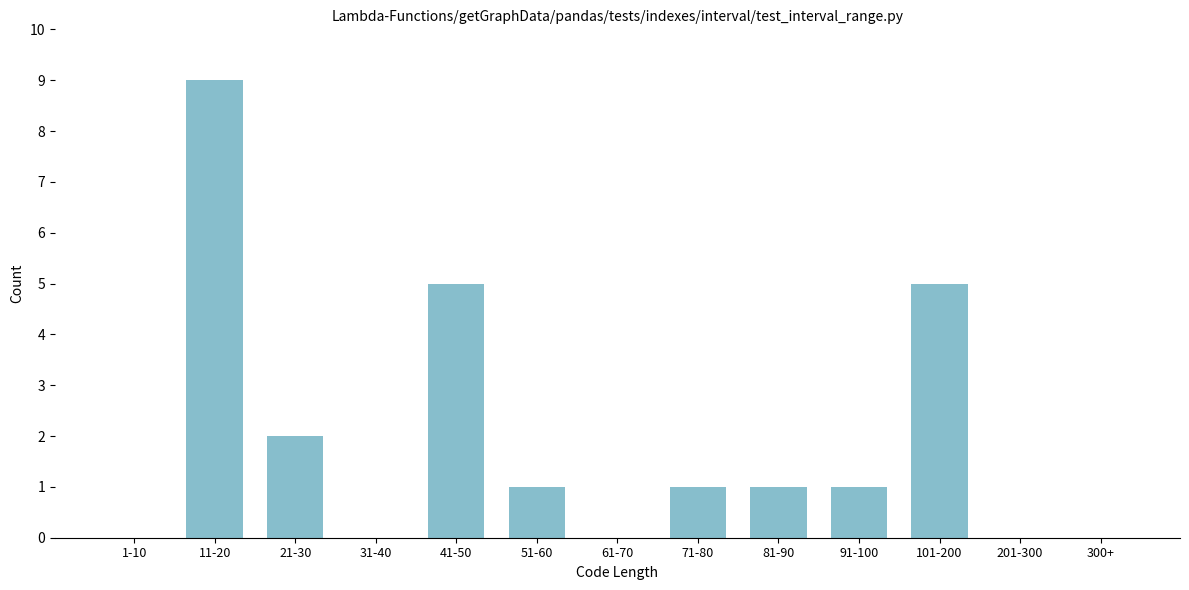

Reading left to right, extract all data points from this chart.

1-10=0	11-20=9	21-30=2	31-40=0	41-50=5	51-60=1	61-70=0	71-80=1	81-90=1	91-100=1	101-200=5	201-300=0	300+=0